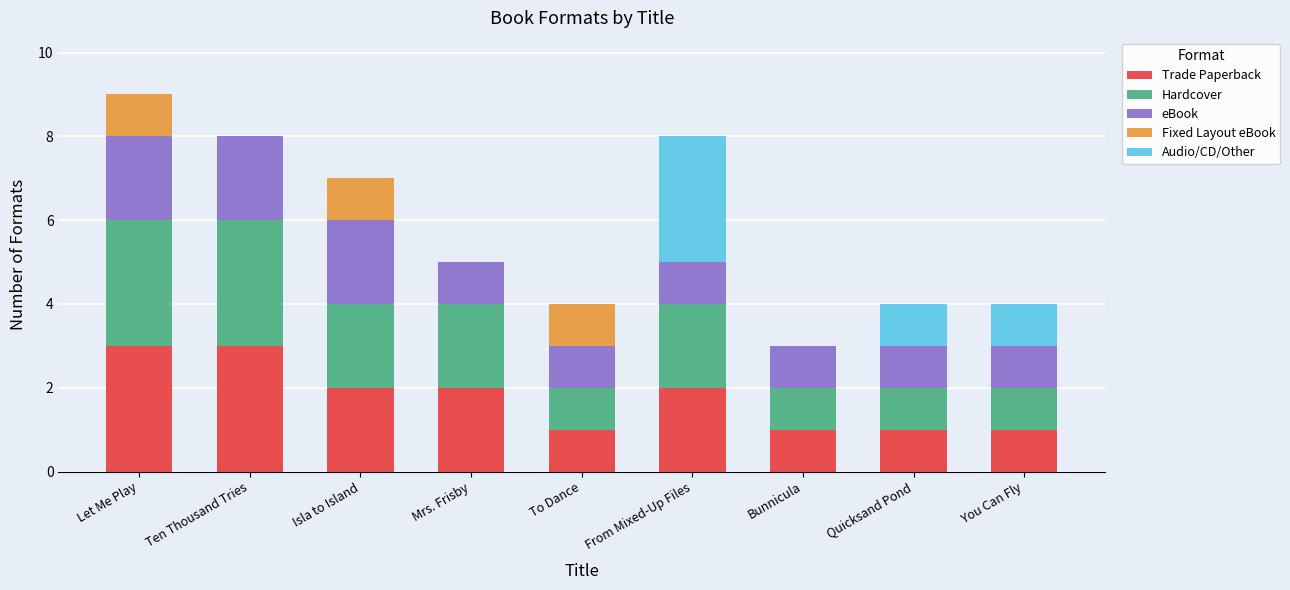

What is the sum of the Trade Paperback values at Isla to Island and Quicksand Pond?

3